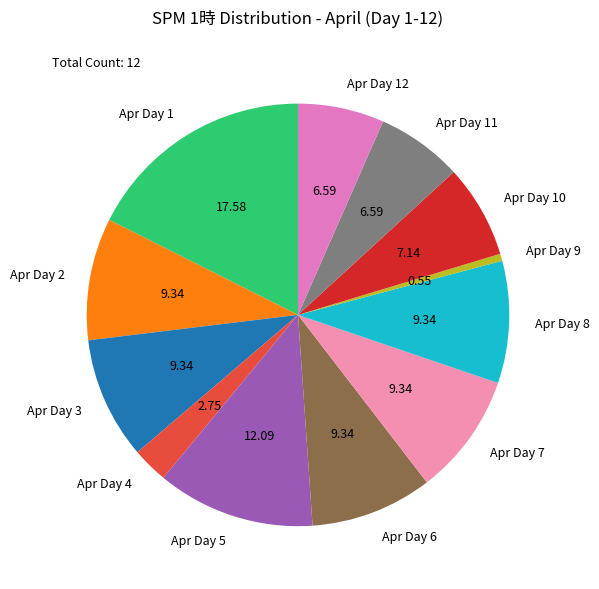

Approximately how many times larger is the value at Apr Day 1 compared to Apr Day 7?

1.9